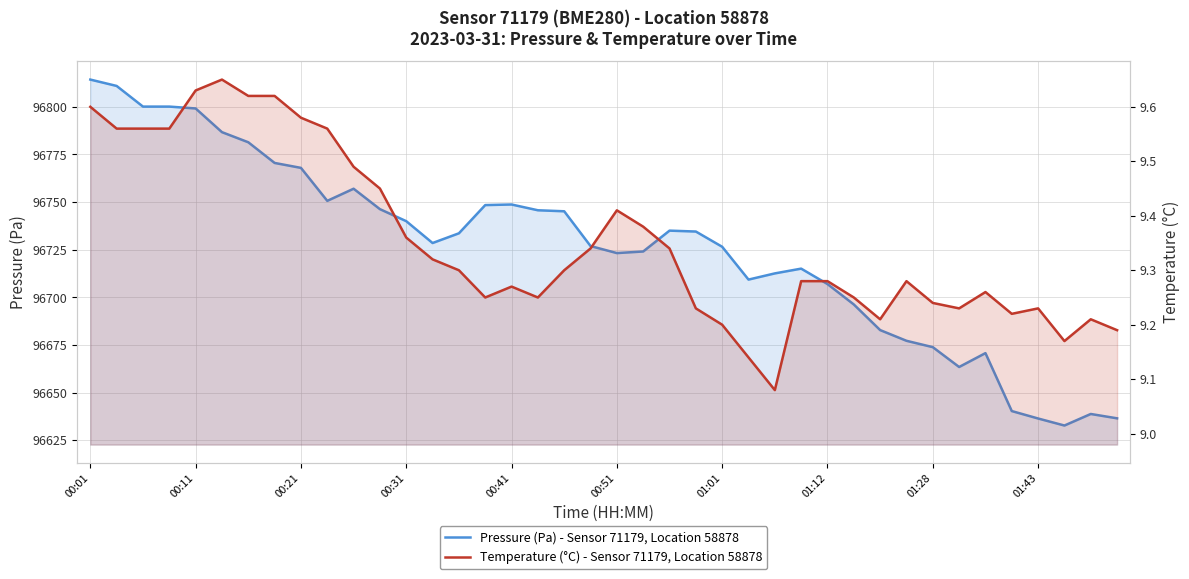

Which series has the widest spread of values?

Pressure (Pa) - Sensor 71179, Location 58878